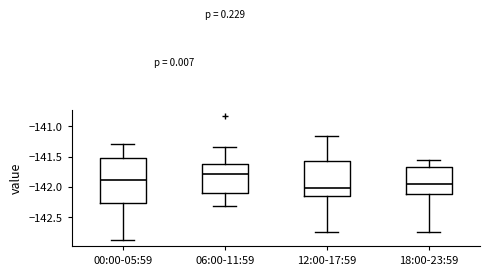

Reading left to right, transcribe this box plot: for each box, give where its median line is, the range the box spans, and where its two whiskers end, as read against the y-axis. The values are not printed on the chart, so give them approximately, as read against the axis.

00:00-05:59: median -141.90, box -142.25 to -141.50, whiskers -142.90 to -141.30
06:00-11:59: median -141.80, box -142.10 to -141.60, whiskers -142.30 to -141.35
12:00-17:59: median -142.00, box -142.15 to -141.60, whiskers -142.75 to -141.15
18:00-23:59: median -141.95, box -142.10 to -141.65, whiskers -142.75 to -141.55